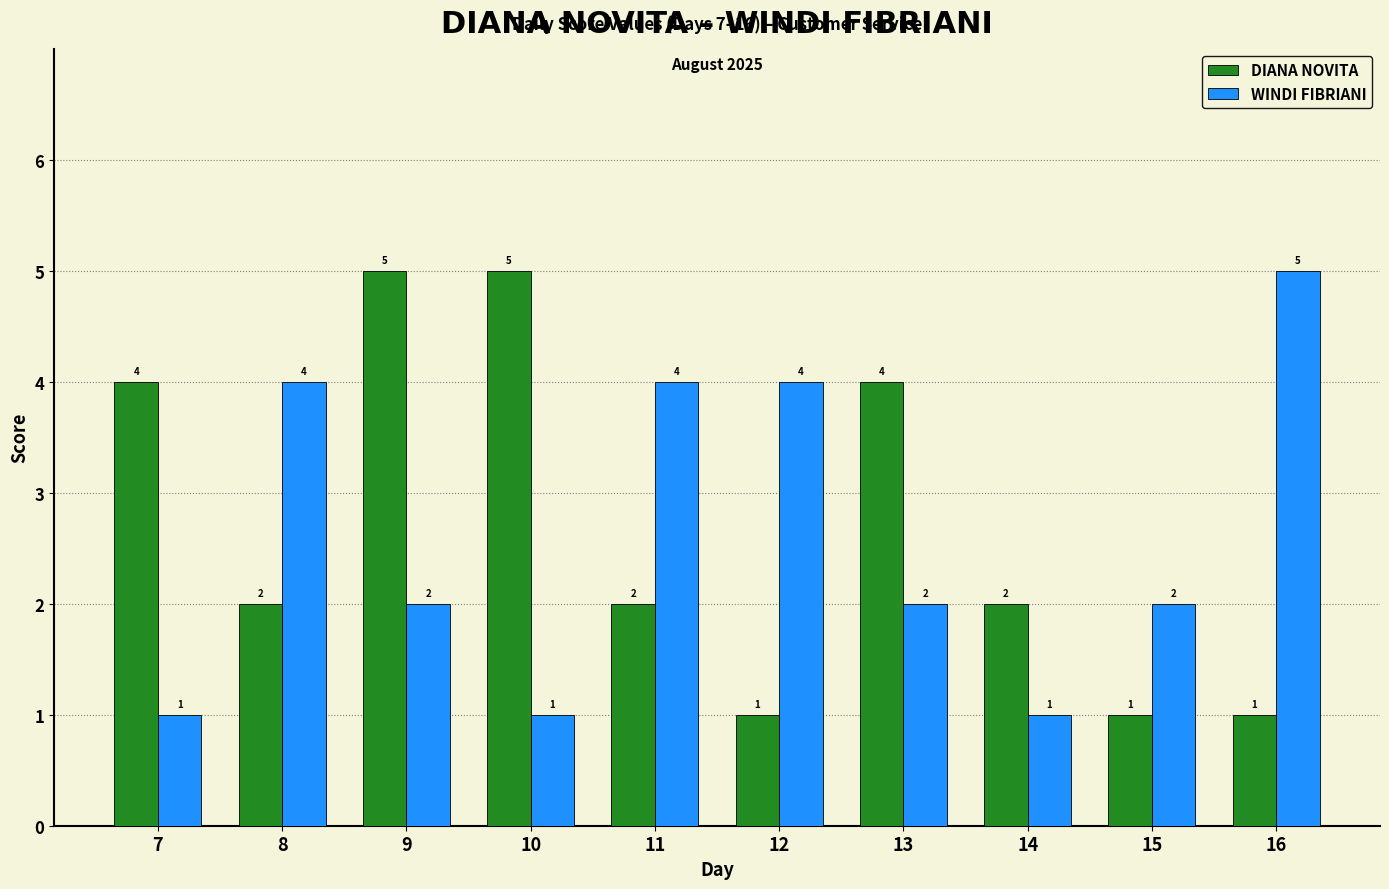

What is the value of the DIANA NOVITA bar at the 6th from the left?

1